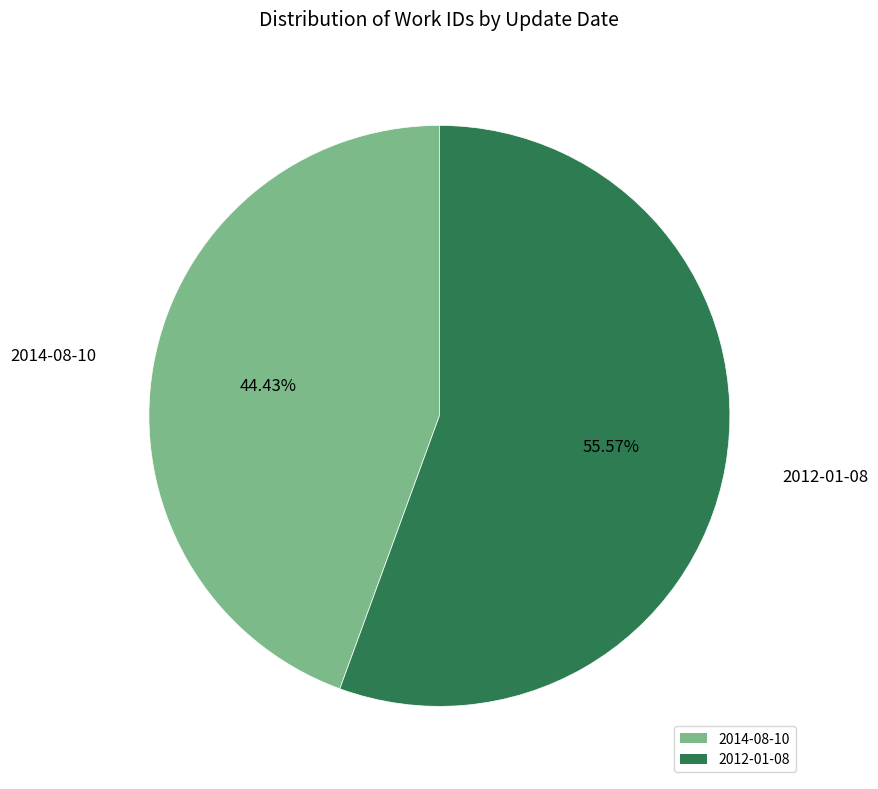

Is there any slice that represents more than half of the pie?

Yes